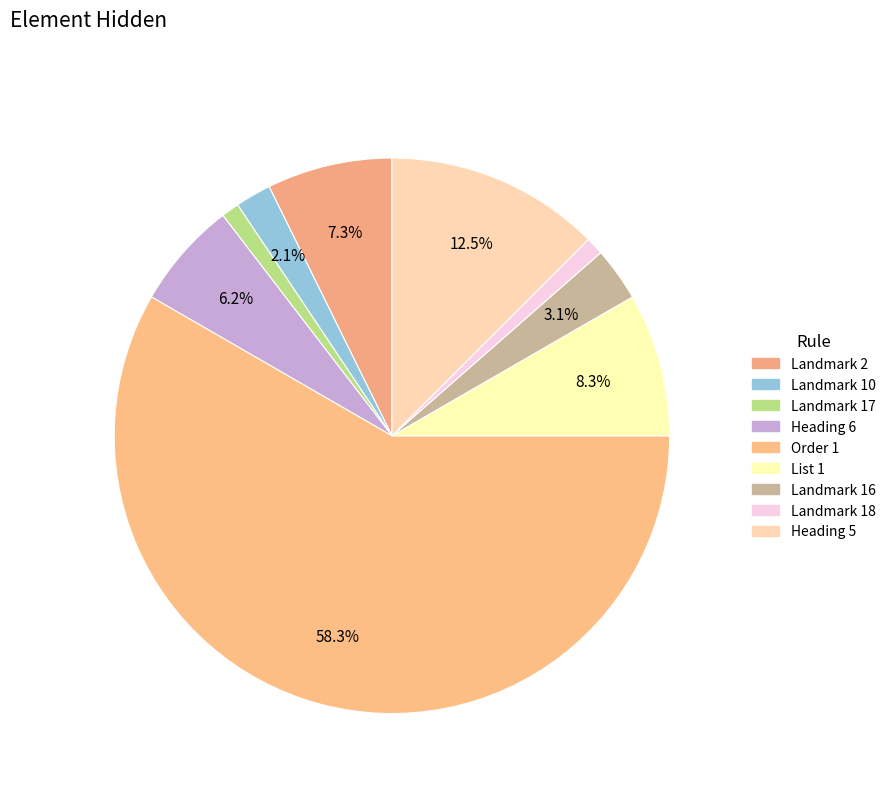

Count the number of slices in the pie.

9